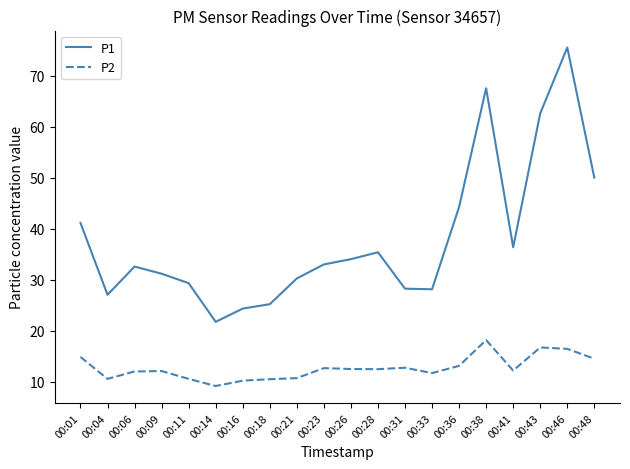

What are all the series names shown in the legend?

P1, P2